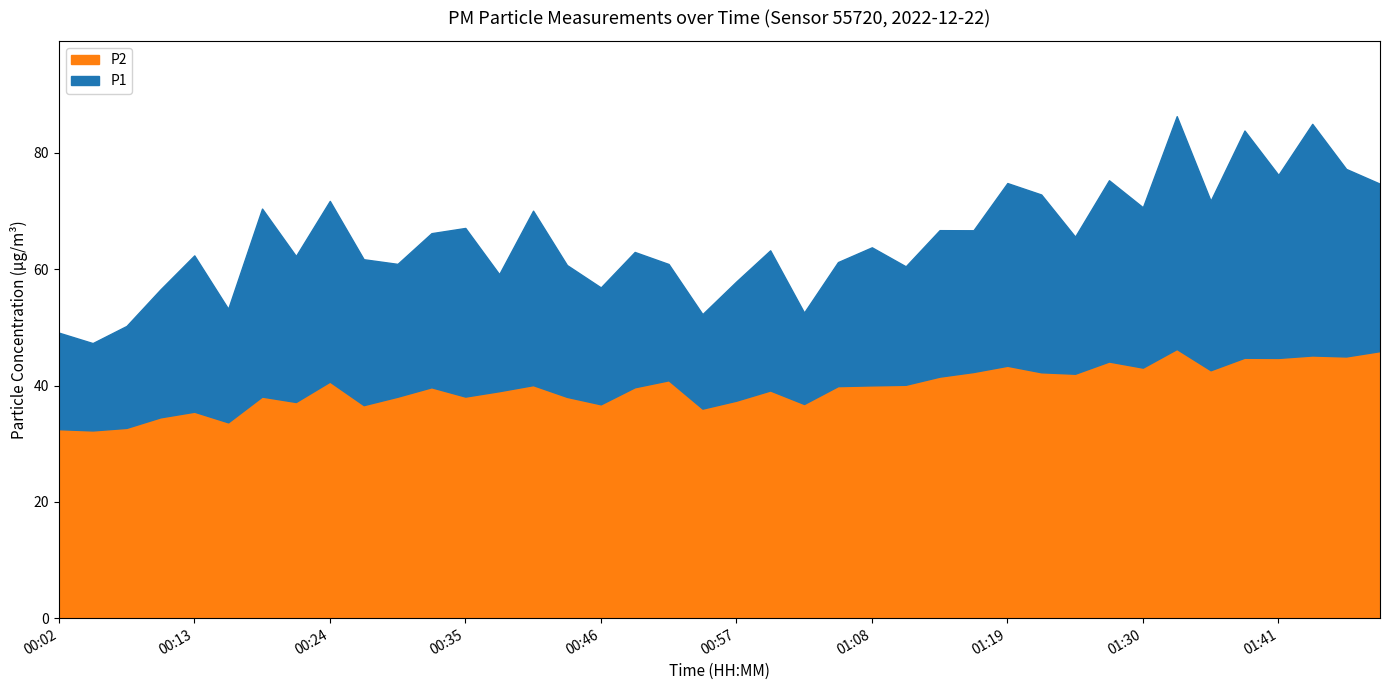

List the series in order of their peak value, lowest first.

P2, P1